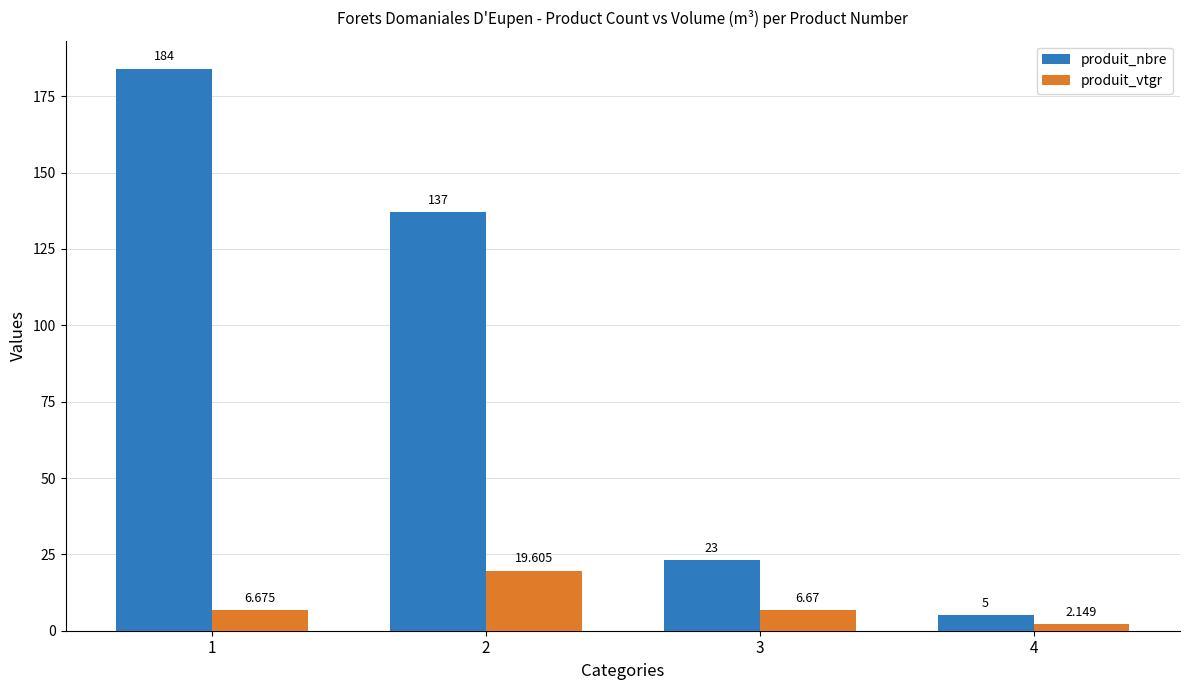

Is the value of produit_nbre at 4 greater than the value of produit_vtgr at 3?

No